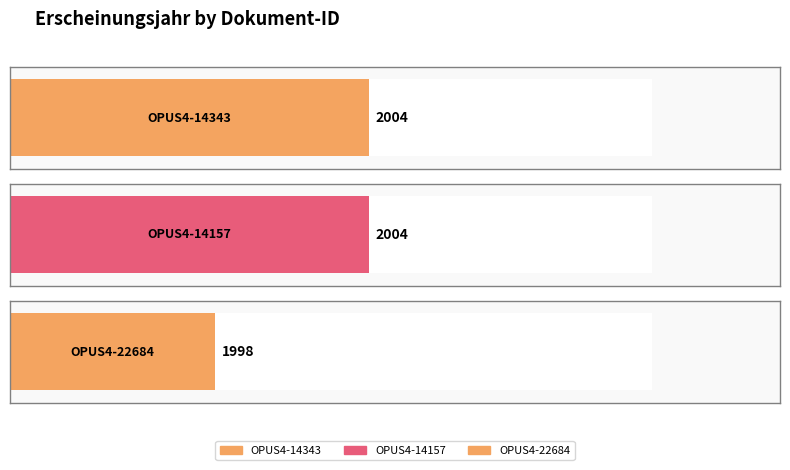

What is the change in value from OPUS4-14157 to OPUS4-22684?

-6